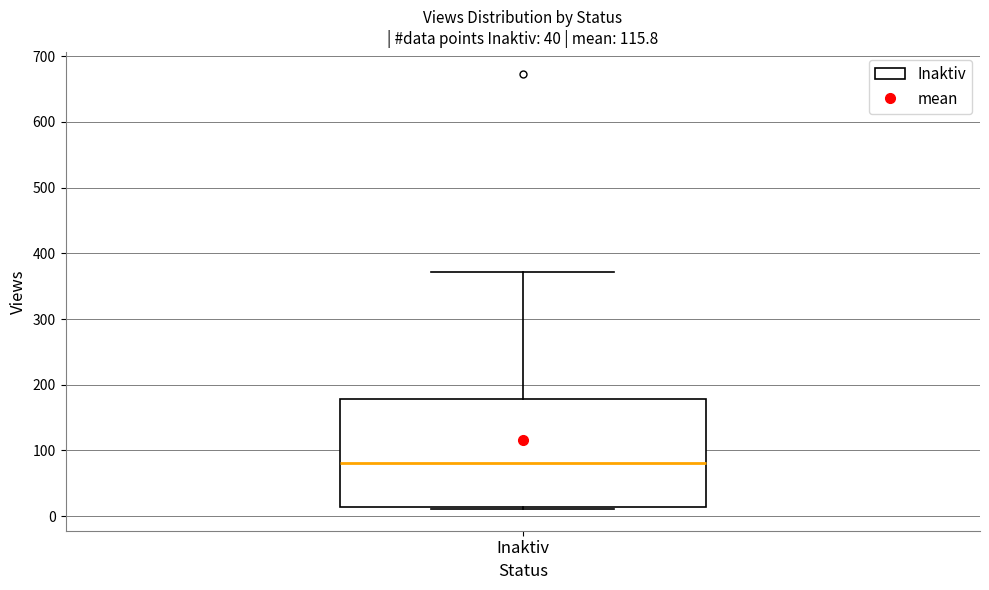

Read this box plot against the y-axis: the position of the median line, the range covered by the box, and the ends of both whiskers. The values are not printed on the chart, so give them approximately, as read against the axis.

median 80, box 10 to 180, whiskers 10 (just below the box's lower edge) to 370